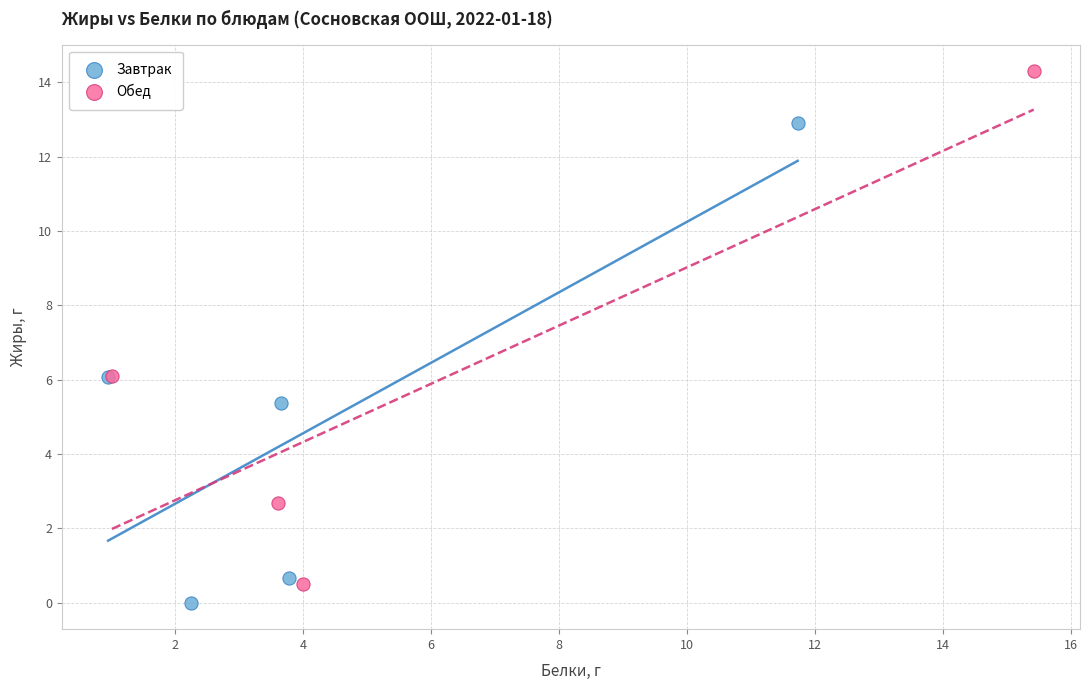

Which series reaches the maximum Y coordinate?

Обед